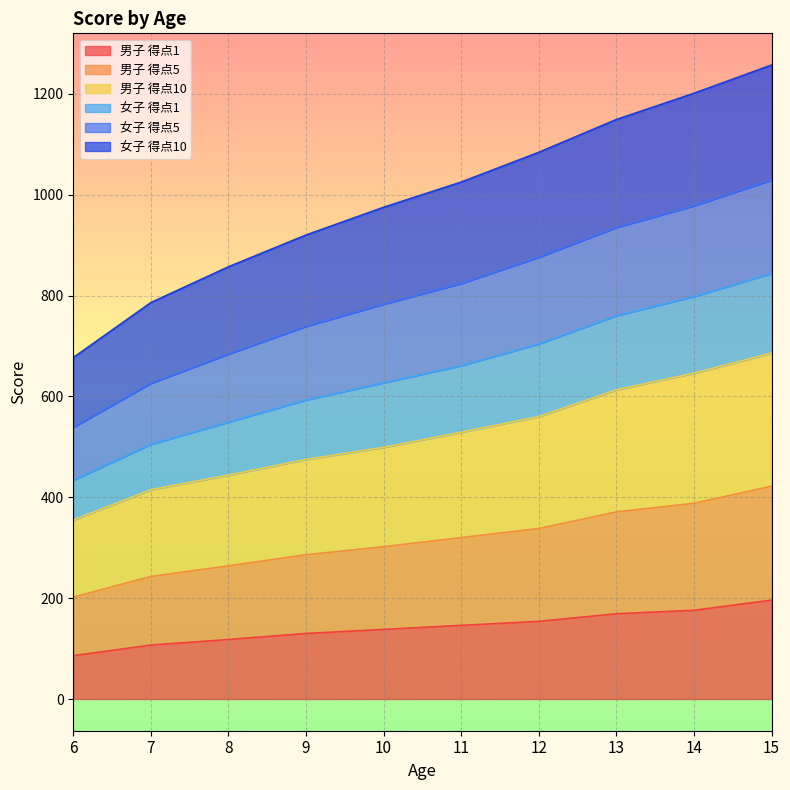

Which label corresponds to the smallest value in the chart?

6